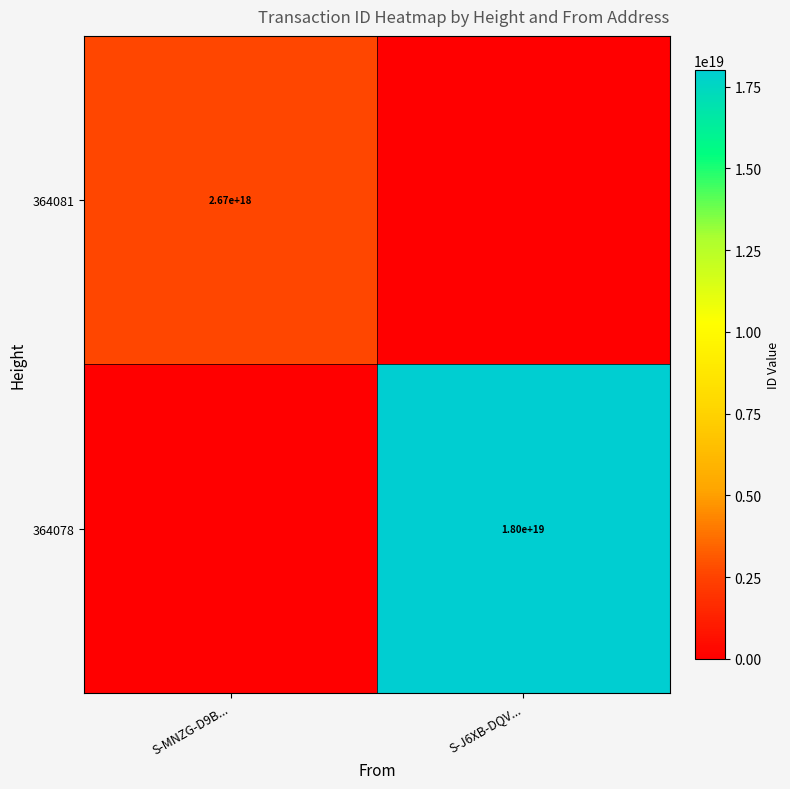

True or false: 364081 has a value of 2670000000000000000 at S-MNZG-D9B....

True